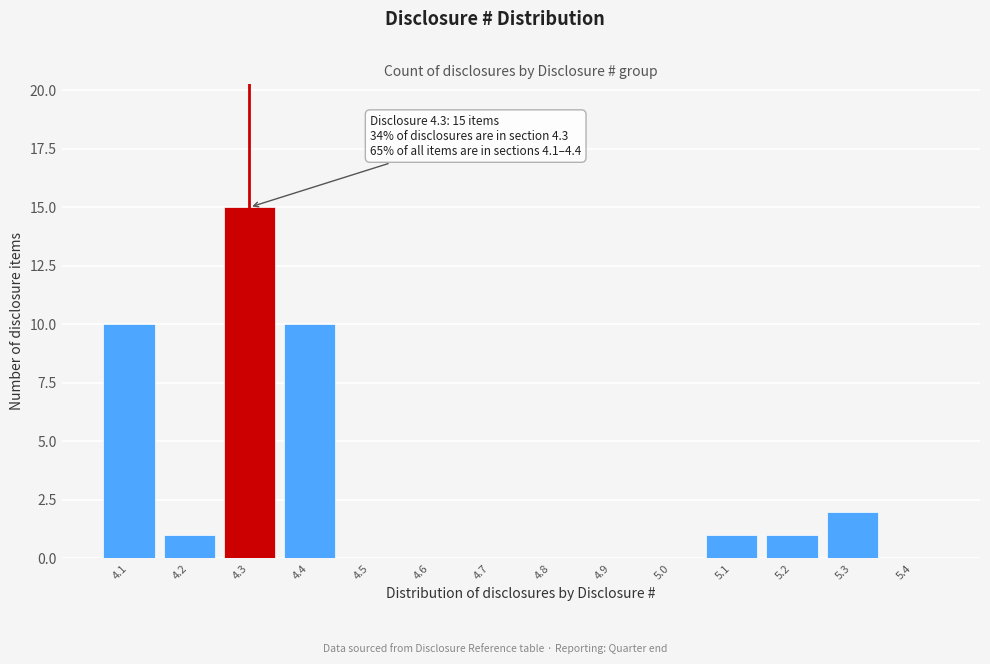

Reading right to left, extract all data points from this chart.

5.4=0	5.3=2	5.2=1	5.1=1	5.0=0	4.9=0	4.8=0	4.7=0	4.6=0	4.5=0	4.4=10	4.3=15	4.2=1	4.1=10